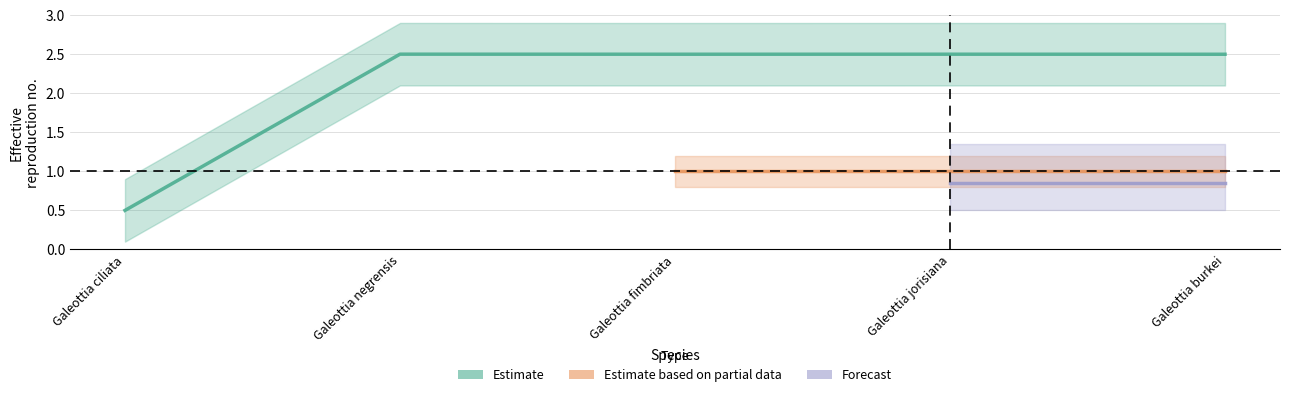

Which category has the highest value across all series?

Galeottia negrensis